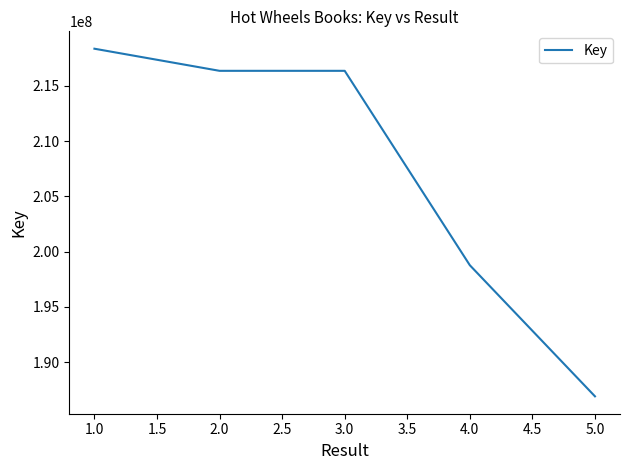

What is the average value?

207346403